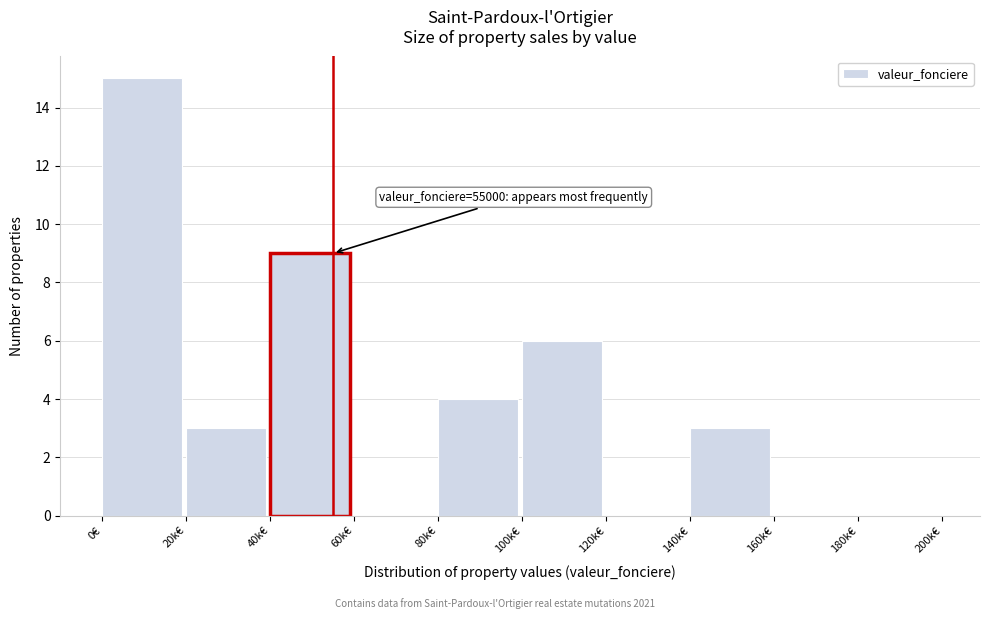

Reading right to left, extract all data points from this chart.

180k€=0	160k€=0	140k€=3	120k€=0	100k€=6	80k€=4	60k€=0	40k€=9	20k€=3	0€=15